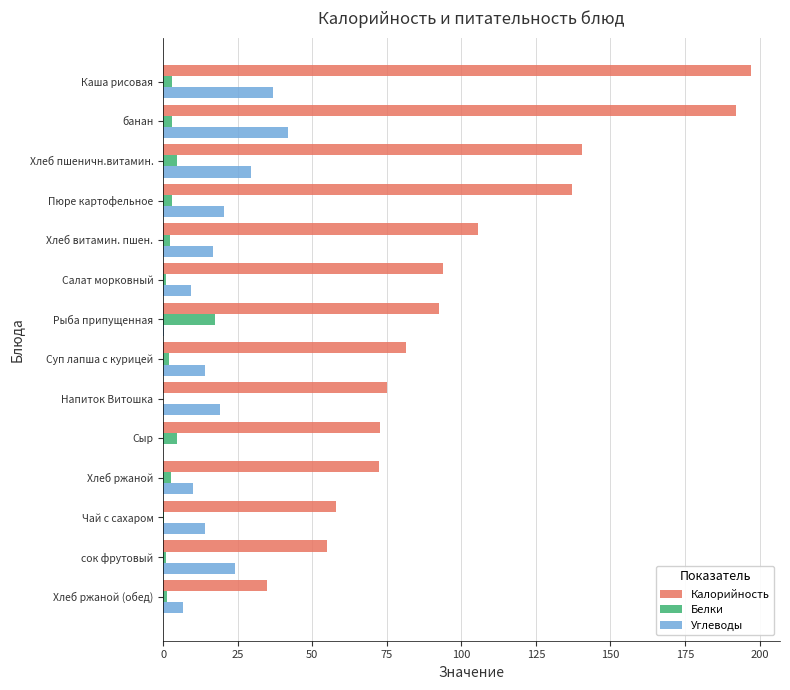

What is the average value of the Белки series?

3.3